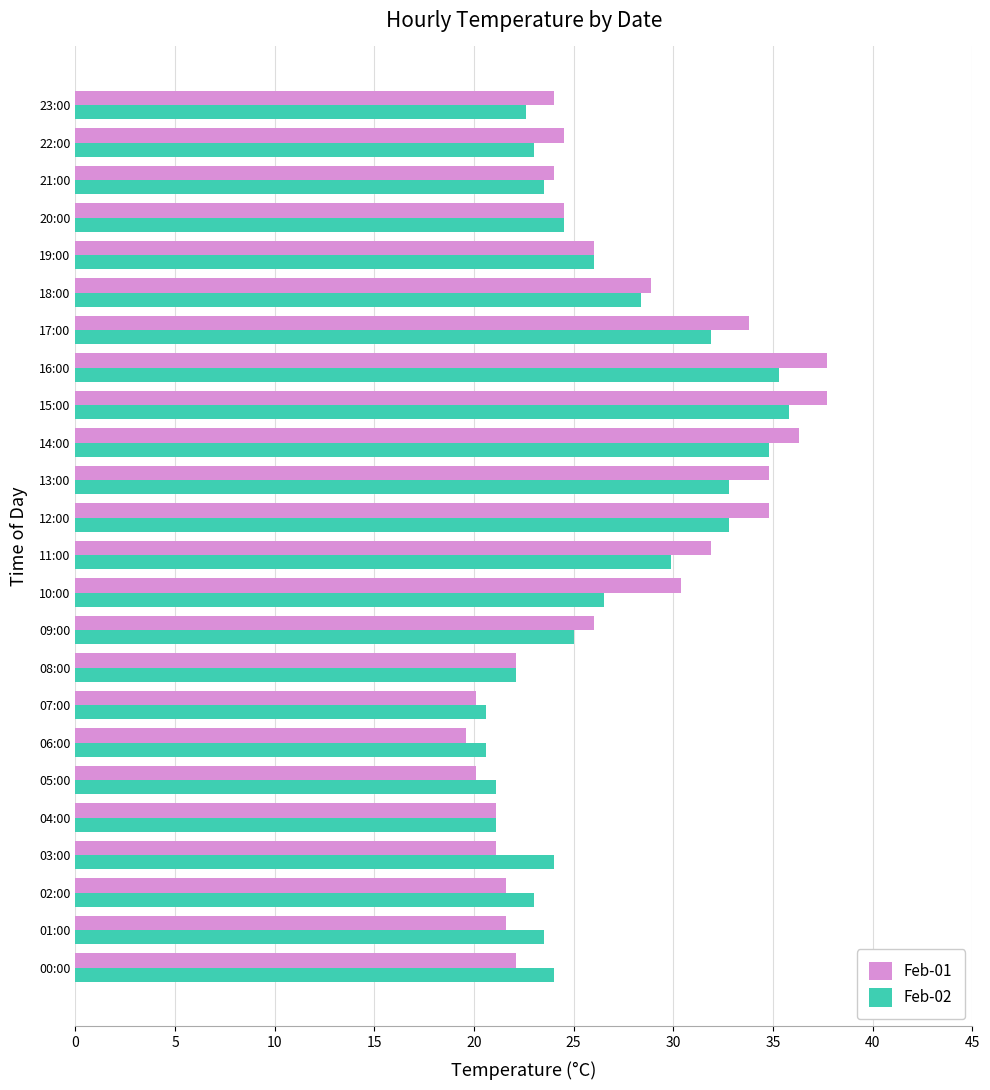

Which series changed the most between 10:00 and 14:00?

Feb-02